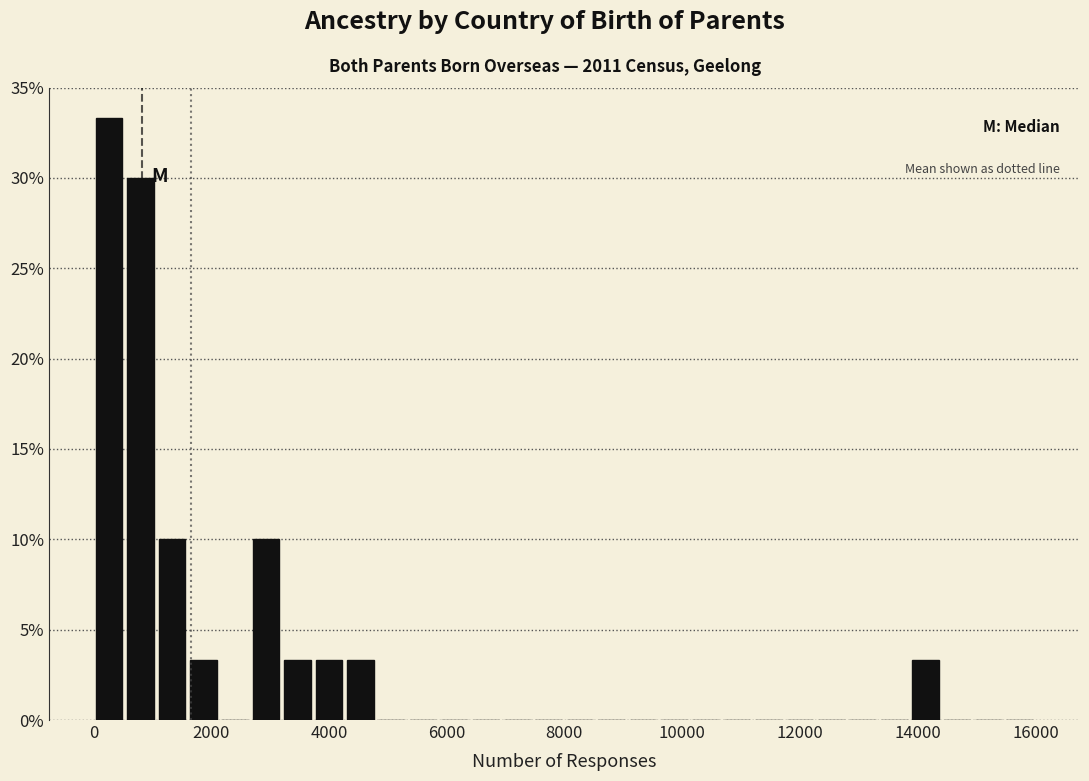

Around what value on the x-axis is the tallest bar? Give the approximate position of its centre, as read against the axis.

200